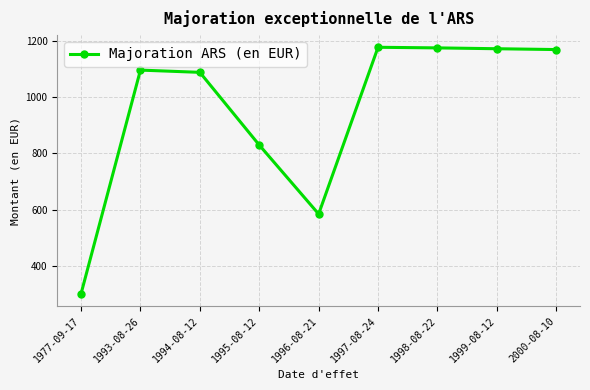

Where is the first local minimum?

1996-08-21